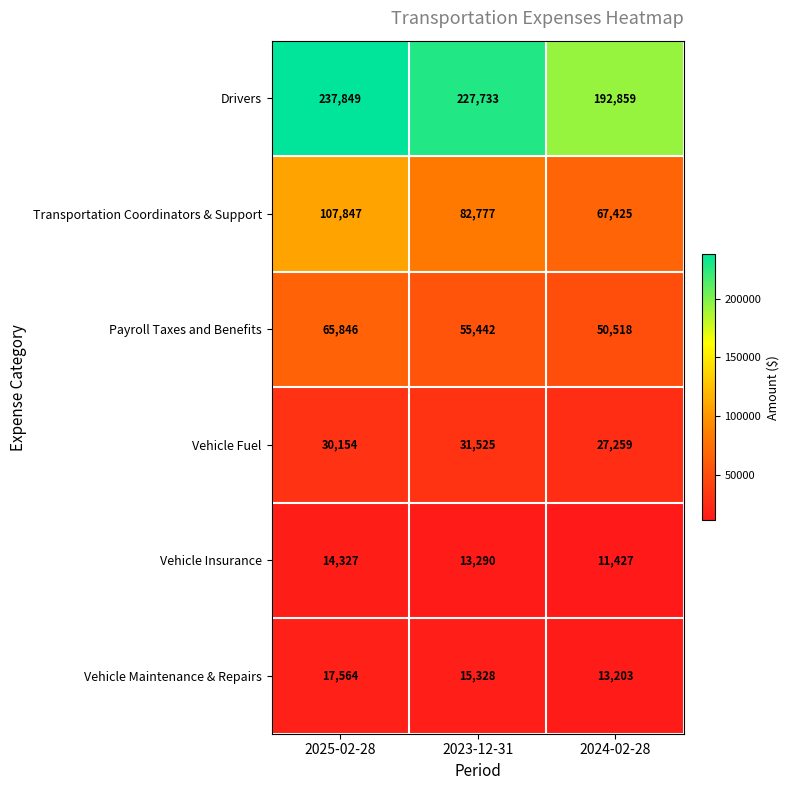

What is the sum of the Payroll Taxes and Benefits values at 2024-02-28 and 2025-02-28?

116364